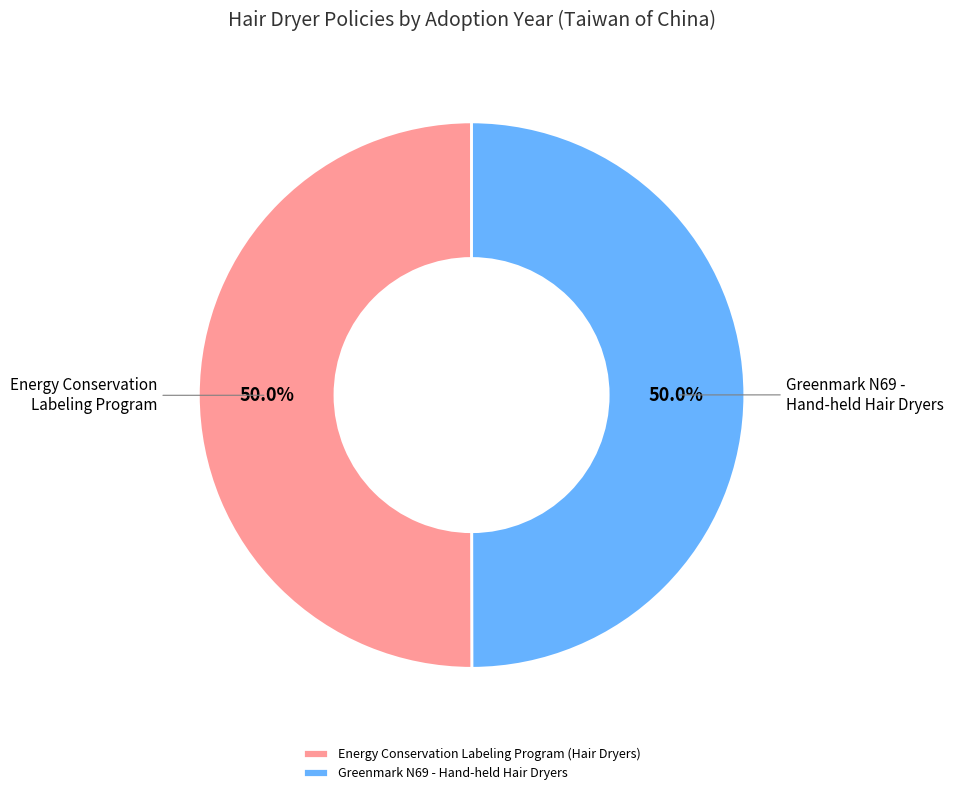

To the nearest percent, what portion does Energy Conservation Labeling Program (Hair Dryers) represent?

50%